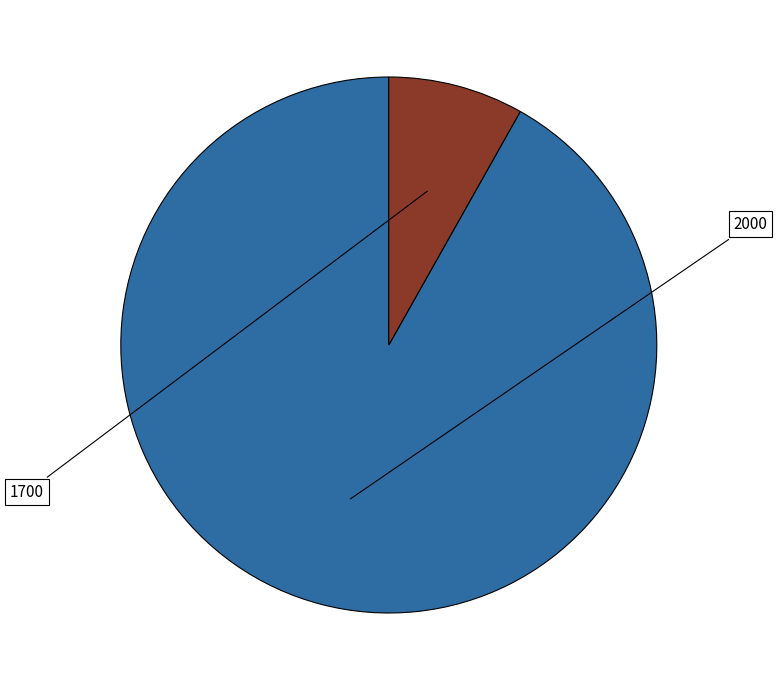

Is there any slice that represents more than half of the pie?

Yes